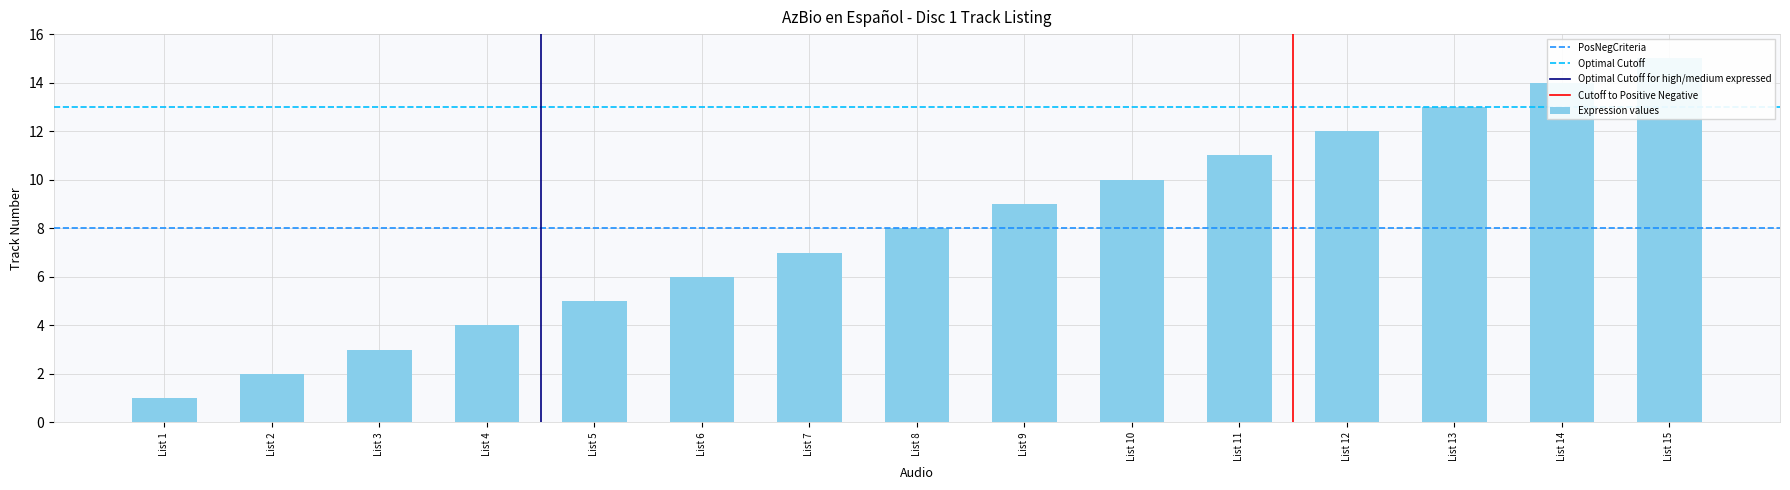

Which label corresponds to the smallest value in the chart?

List 1